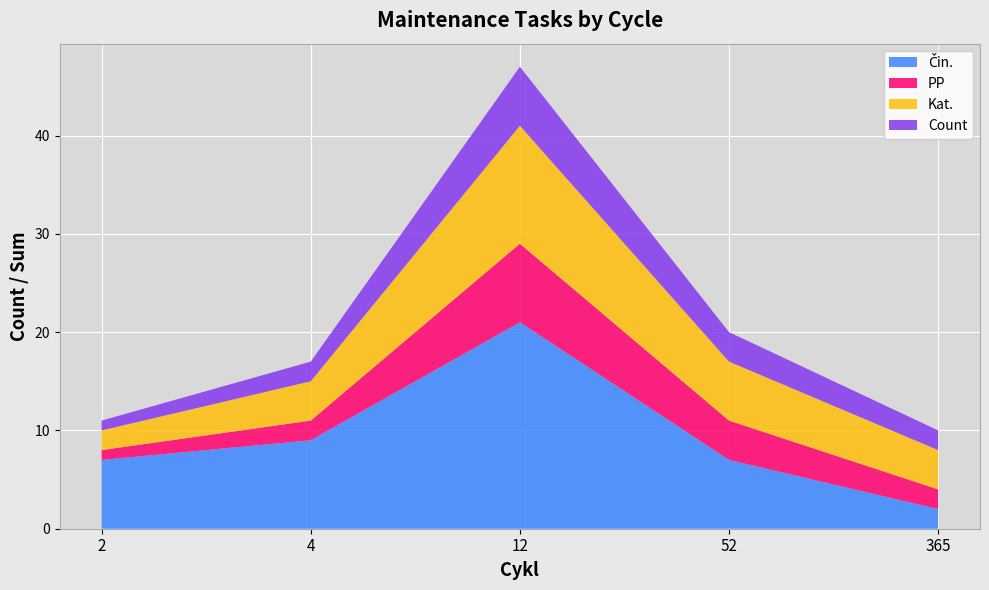

At which category is the sum across all series the highest?

12